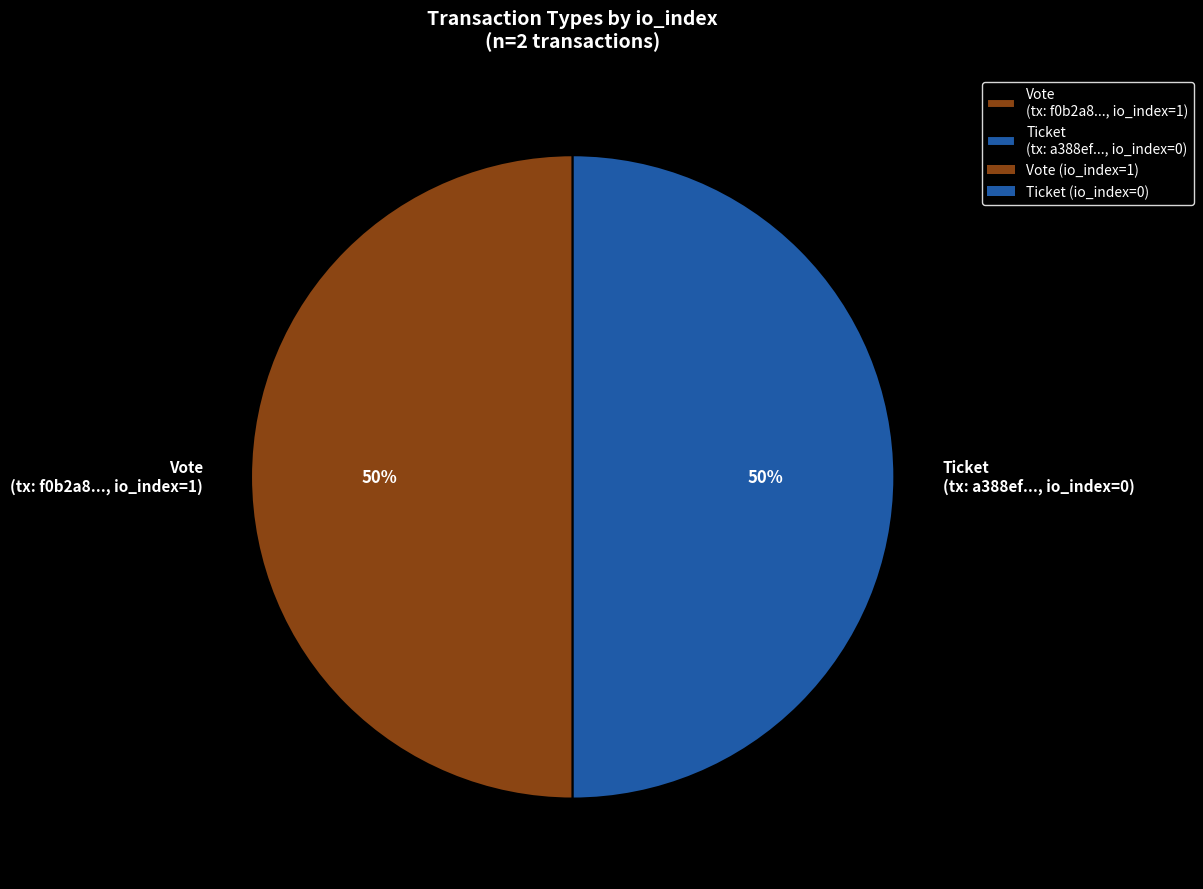

Is it true that Ticket (tx: a388ef..., io_index=0) is 50% of the pie?

True